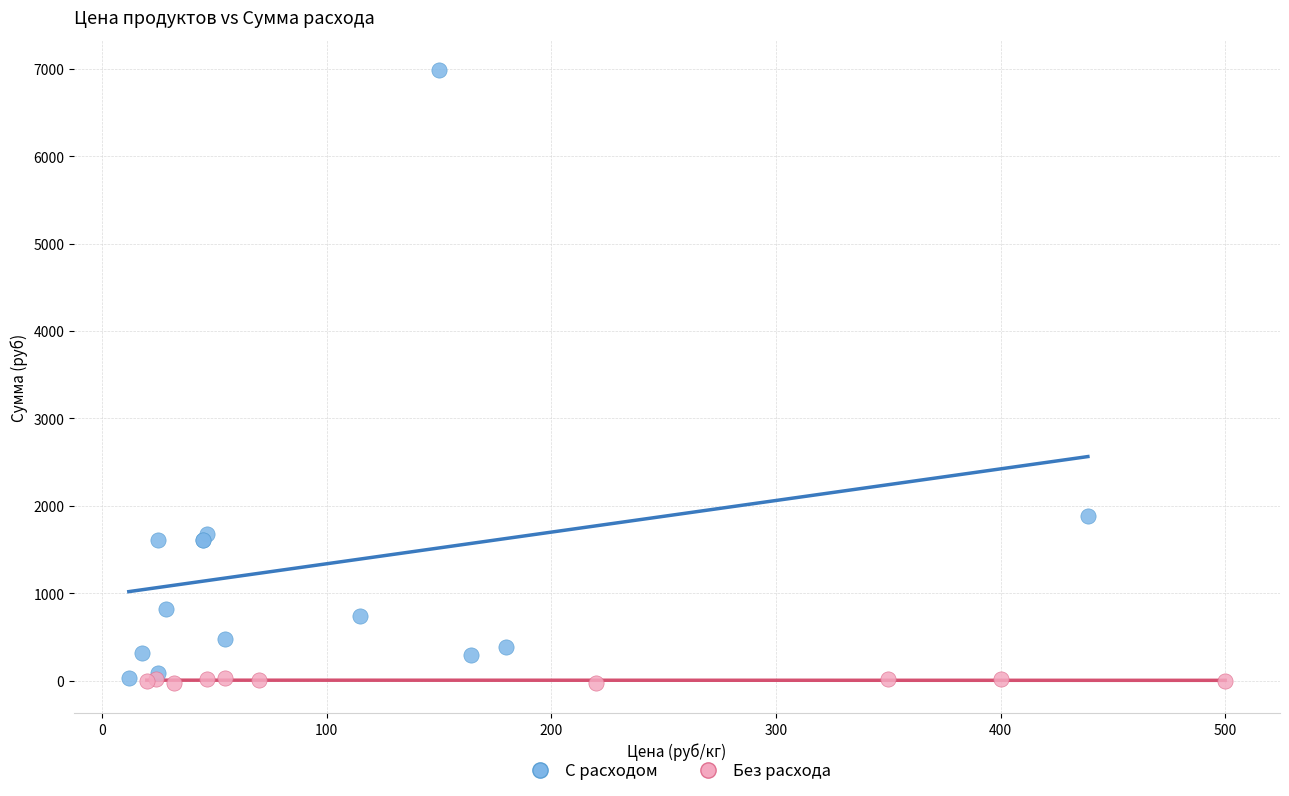

Which series reaches the maximum Y coordinate?

С расходом